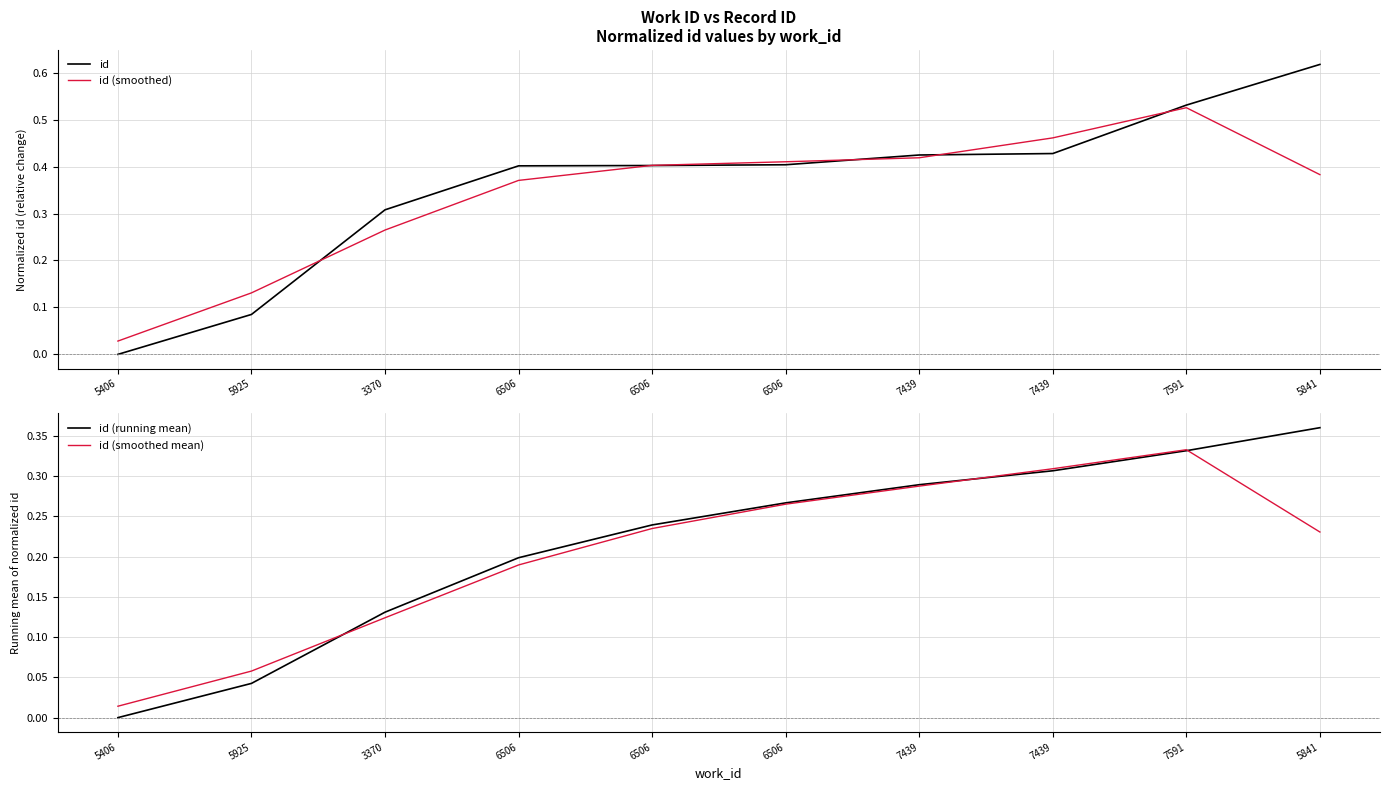

What is the average value of the id (smoothed) series?

0.3